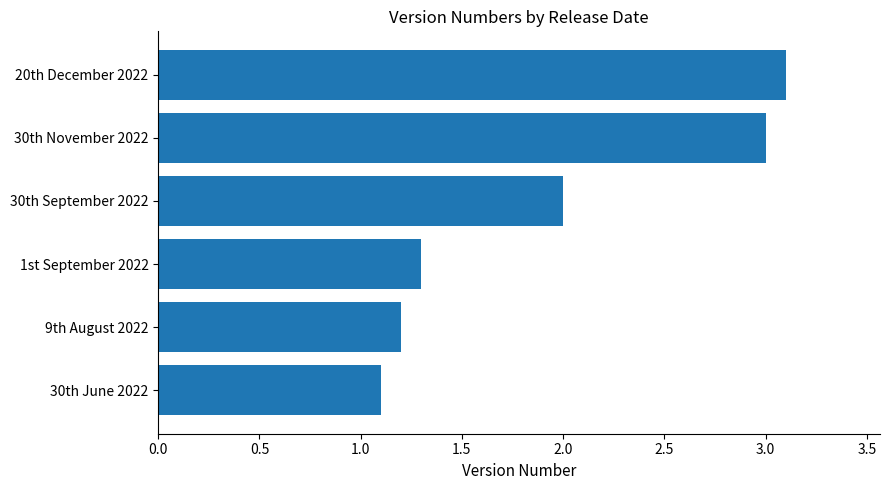

What is the sum of all values?

11.7